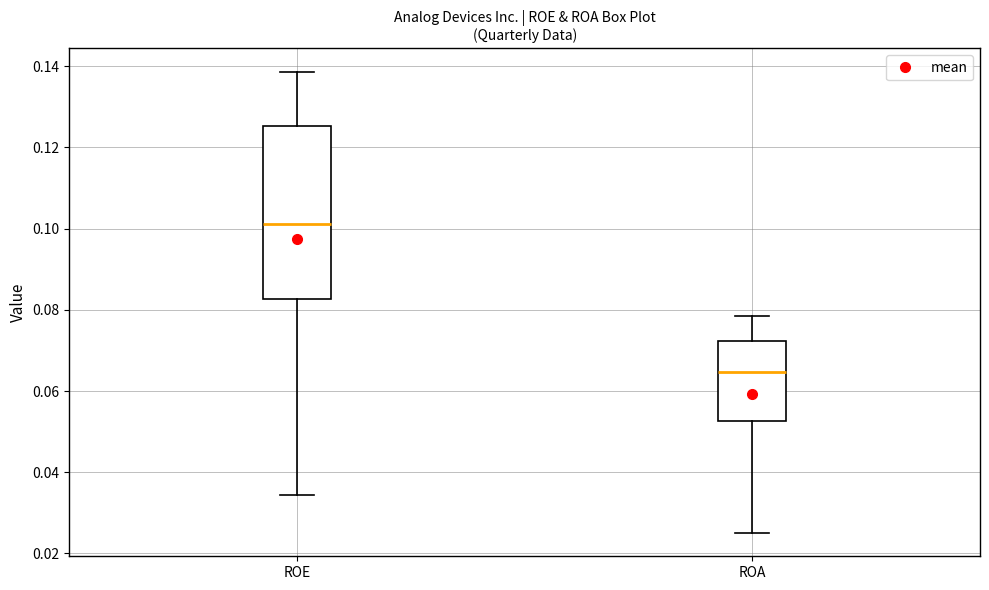

Comparing the boxes themselves (not the whiskers), which one is the tallest?

ROE